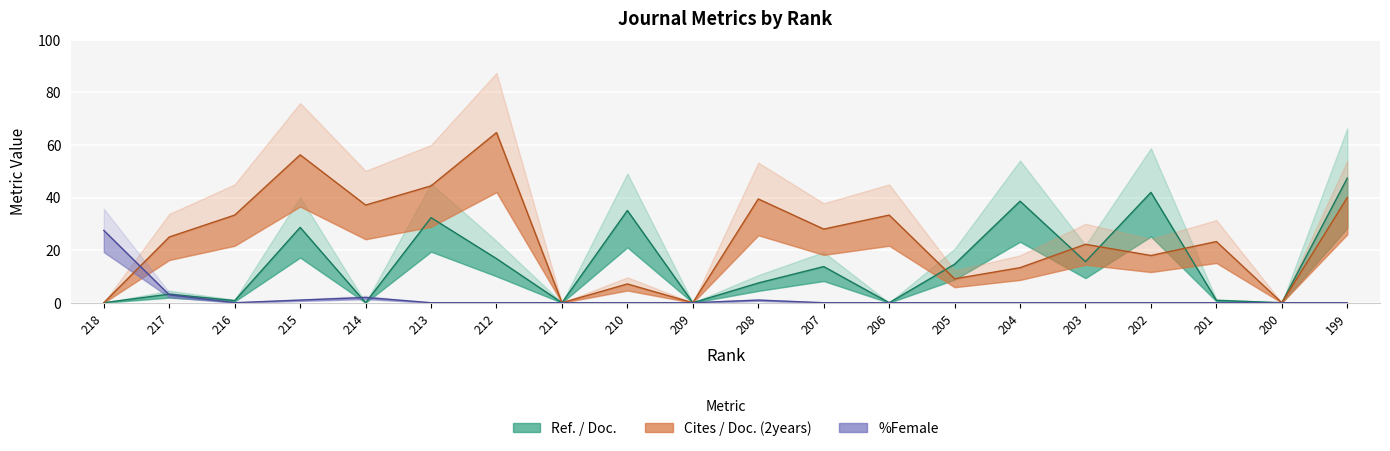

True or false: Cites / Doc. (2years) has a value of 9.4 at 82.

False